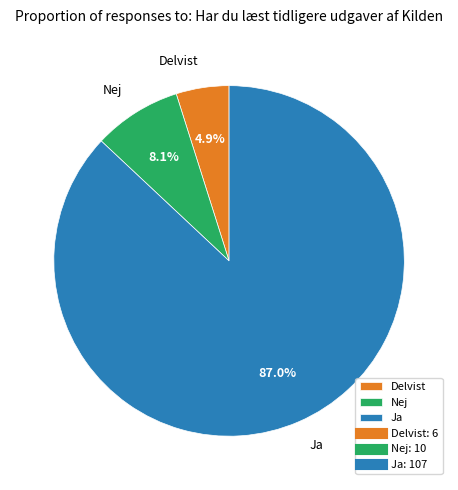

To the nearest percent, what percentage of the pie is Nej?

8%